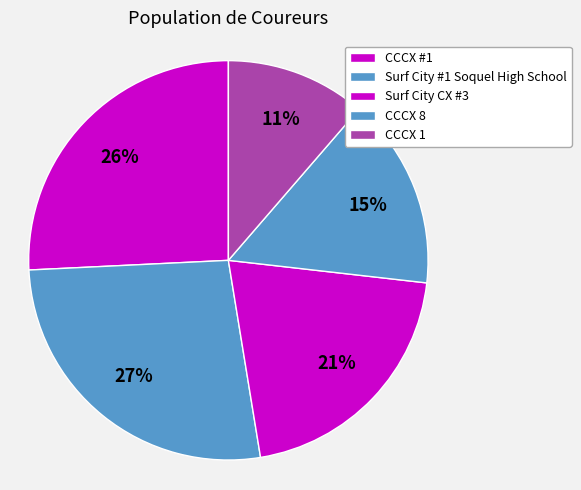

Count the number of slices in the pie.

5